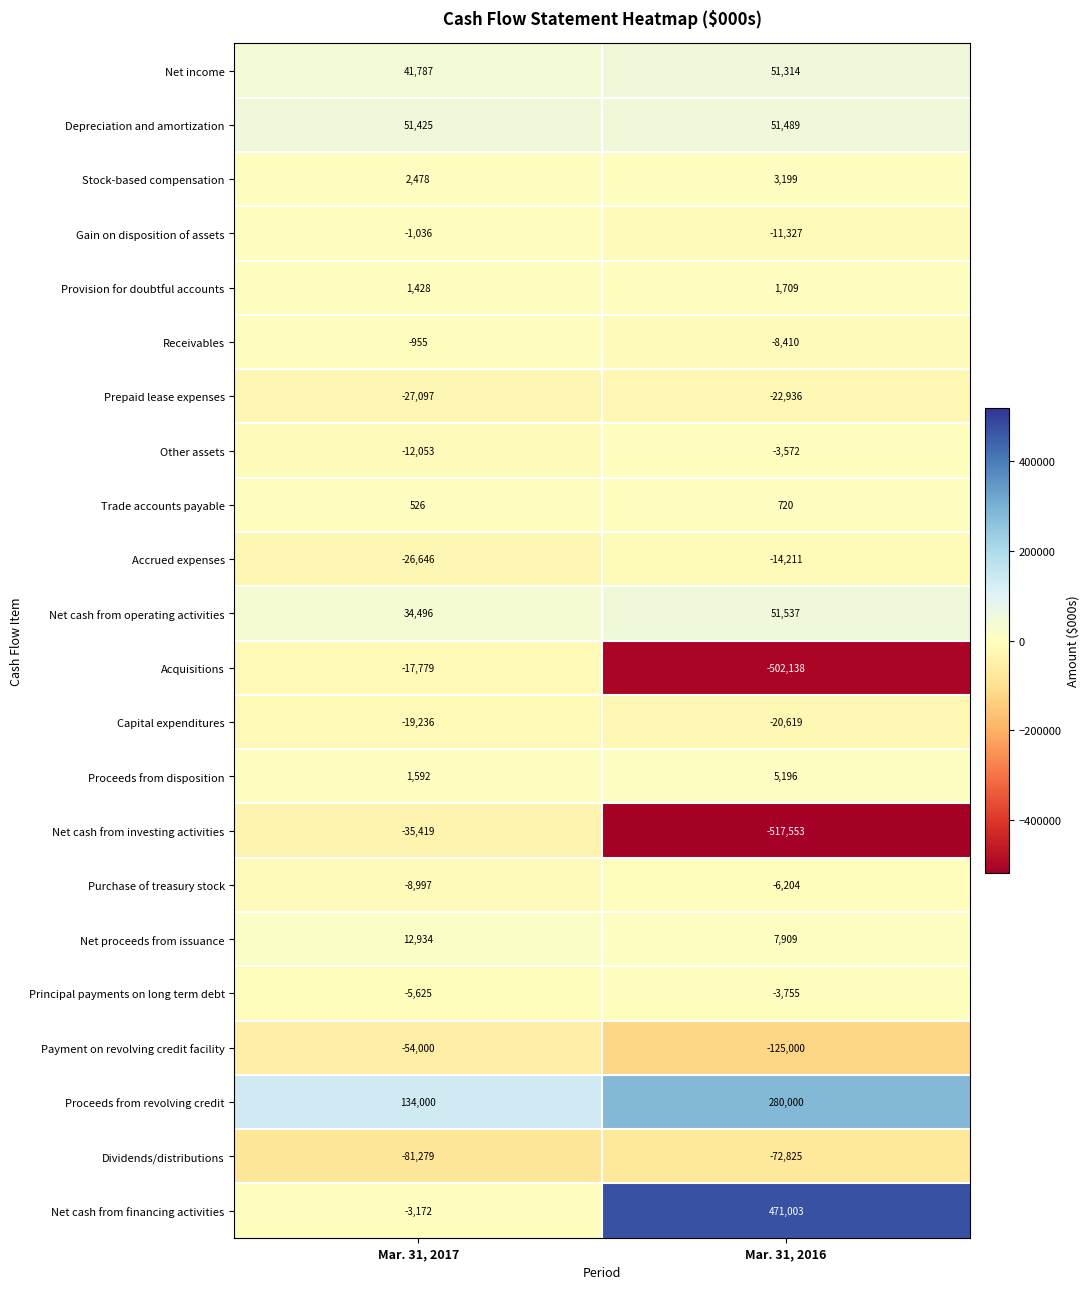

What is the greatest value displayed?

471003